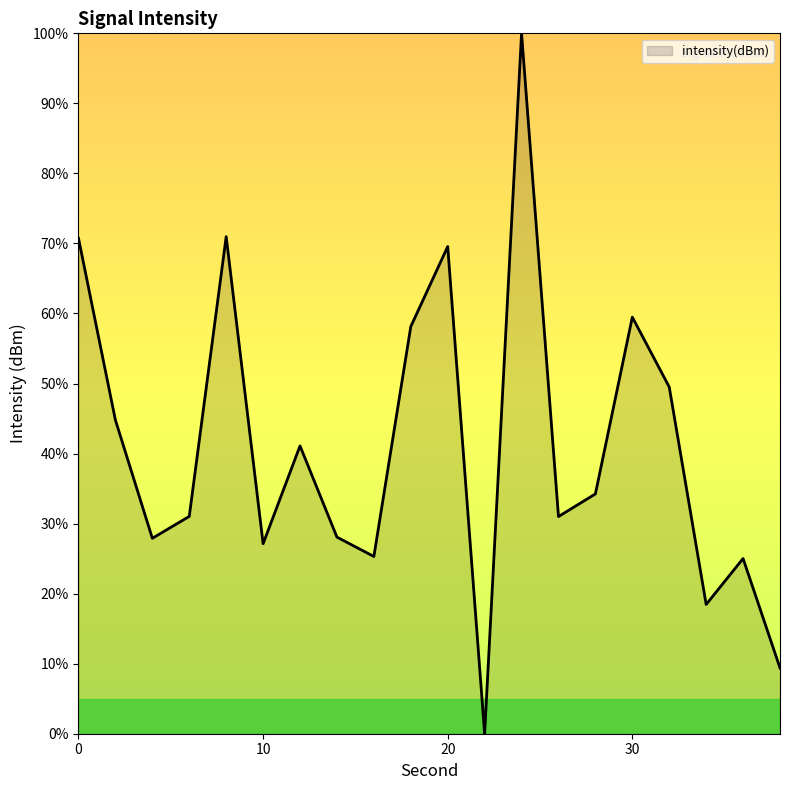

Rank the categories by value from highest to lowest.

24, 8, 0, 20, 30, 18, 32, 2, 12, 28, 6, 26, 14, 4, 10, 16, 36, 34, 38, 22